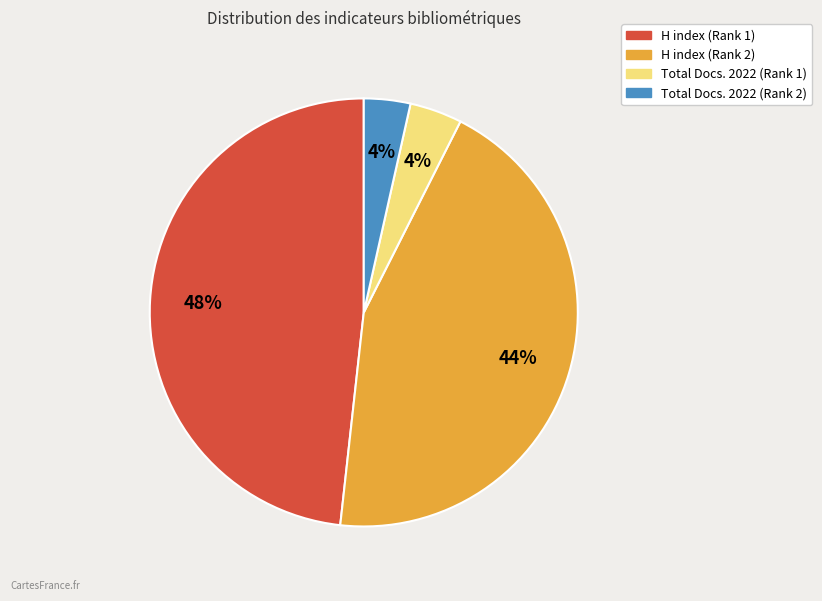

Which has a higher value, Total Docs. 2022 (Rank 1) or H index (Rank 2)?

H index (Rank 2)